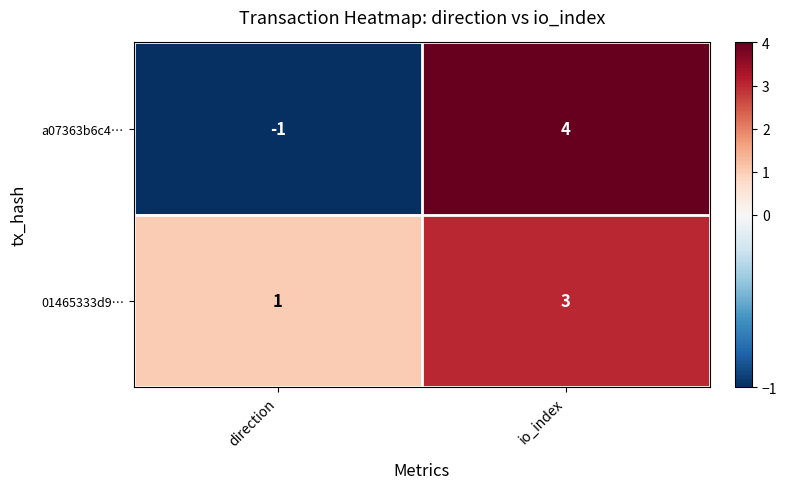

The 01465333d9… series shows 1 at direction. True or false?

True